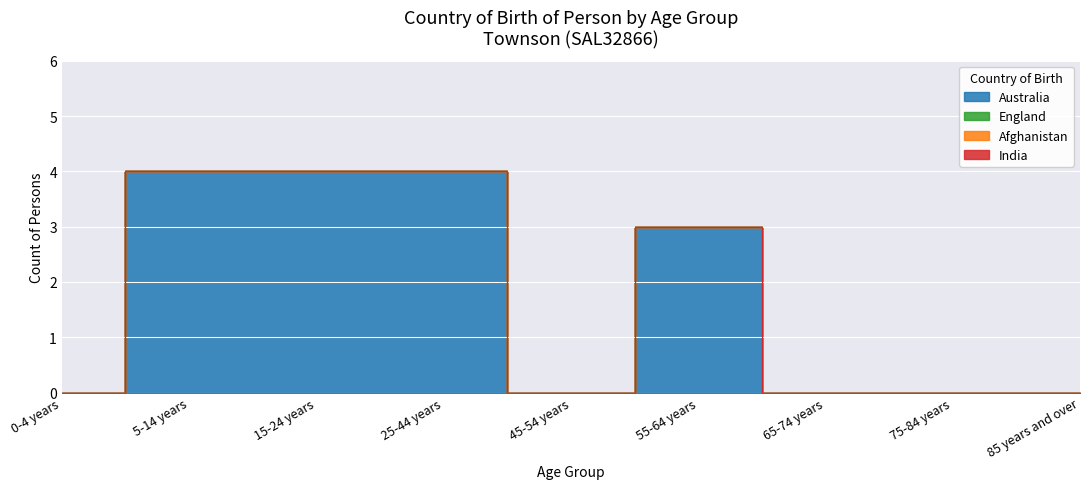

What is the difference between the second highest and second lowest values in the Australia series?

4